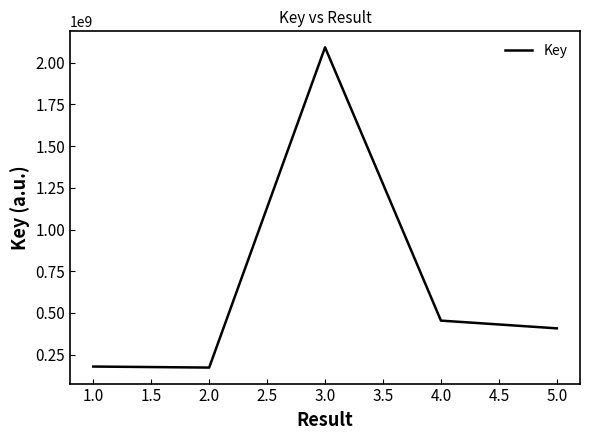

What is the maximum value shown in the chart?

2092113342